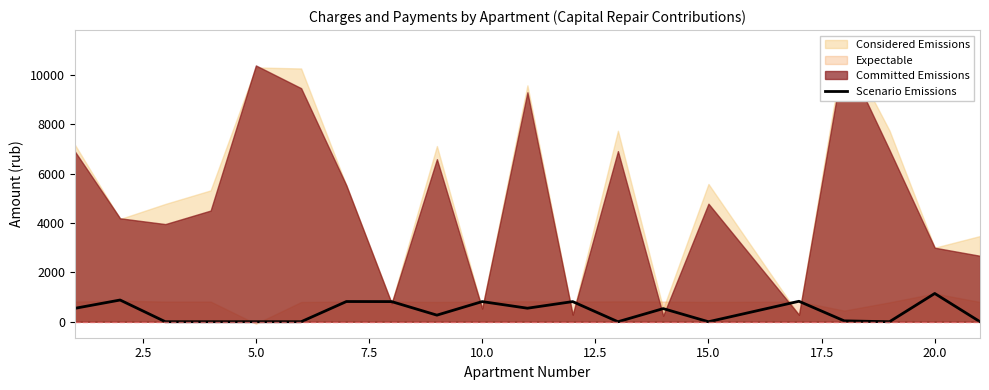

The value of Scenario Emissions at 15.0 is 0.0. True or false?

True